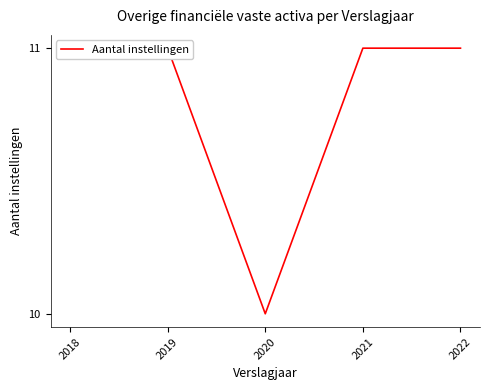

What is the value of the 4th point from the left?

11